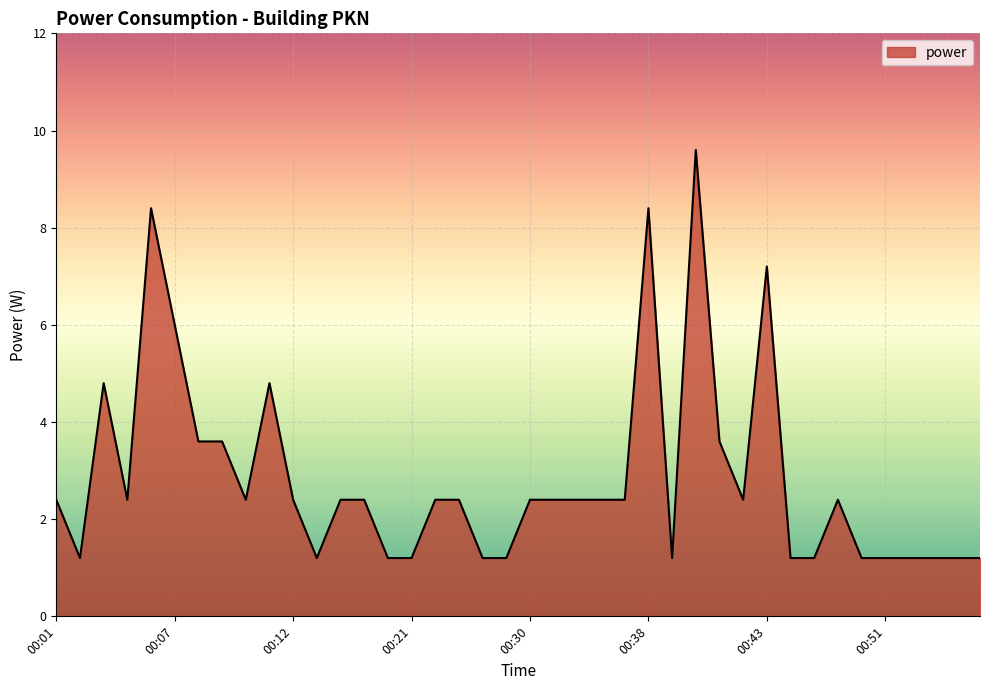

What is the difference between the second highest and minimum values?

7.2